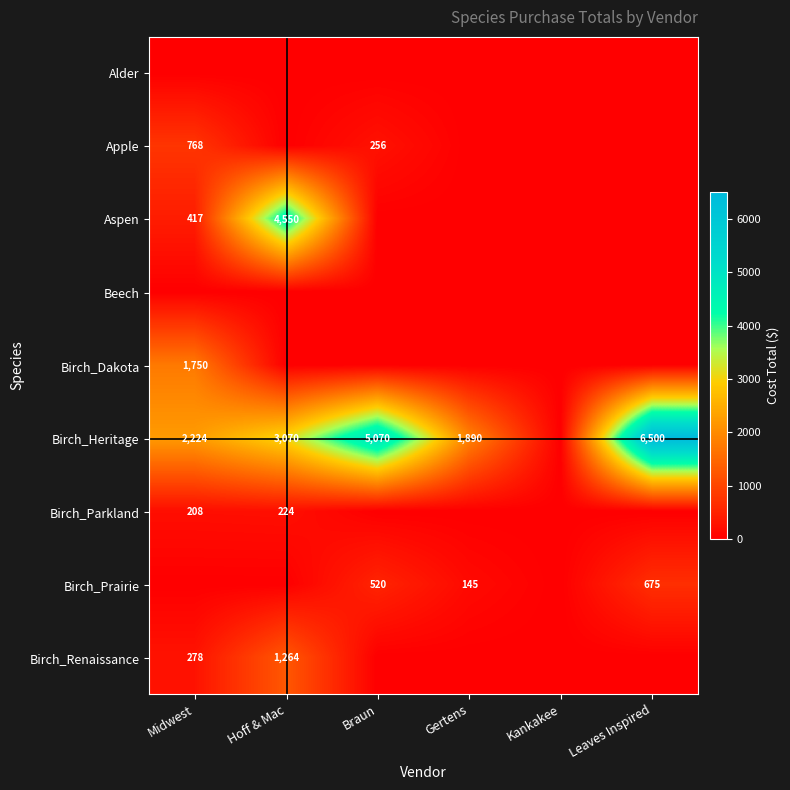

At which category is the sum across all series the highest?

Hoff & Mac